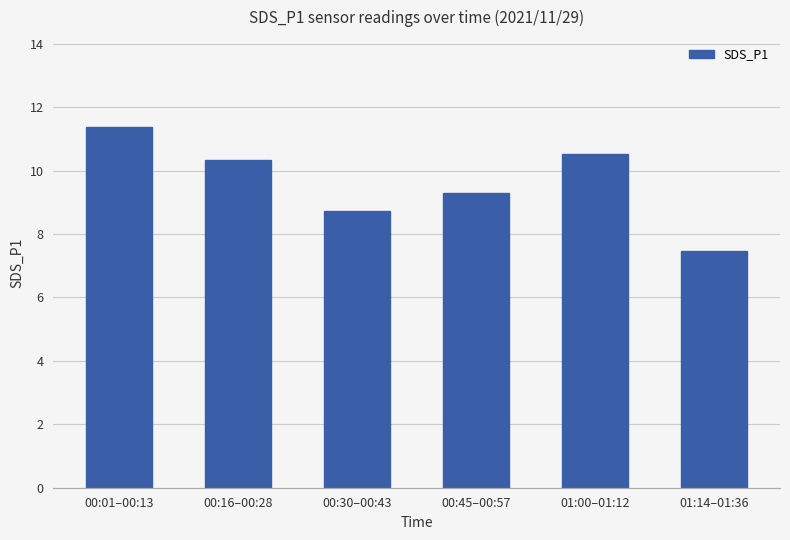

Are the bars grouped side by side (vs. stacked)?

No